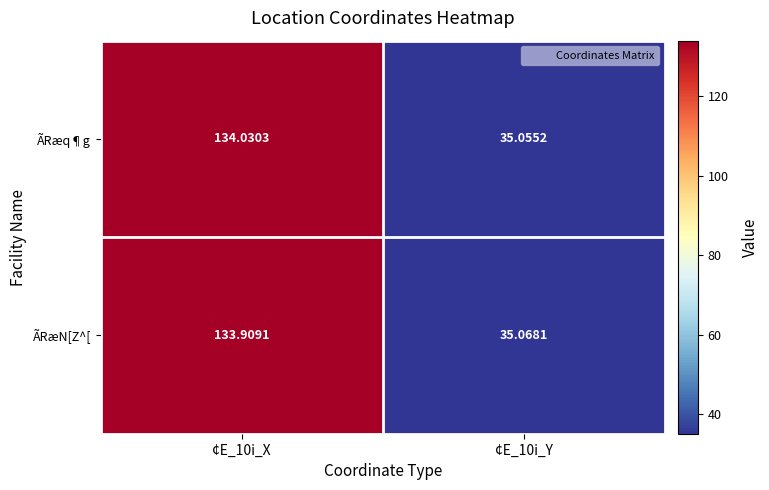

Which label corresponds to the largest value in the chart?

¢E_10i_X